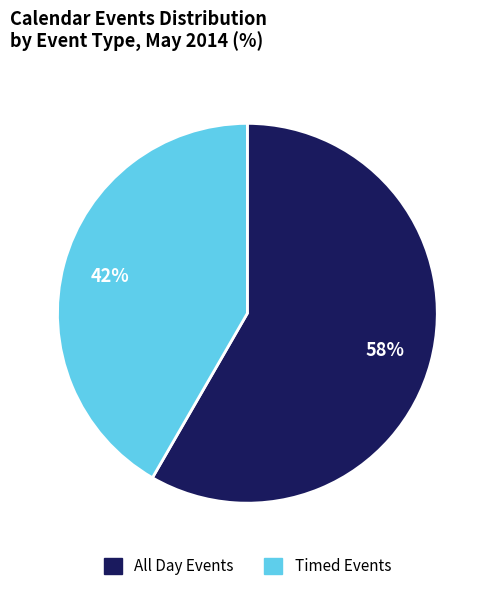

Is there a majority slice in this chart?

Yes